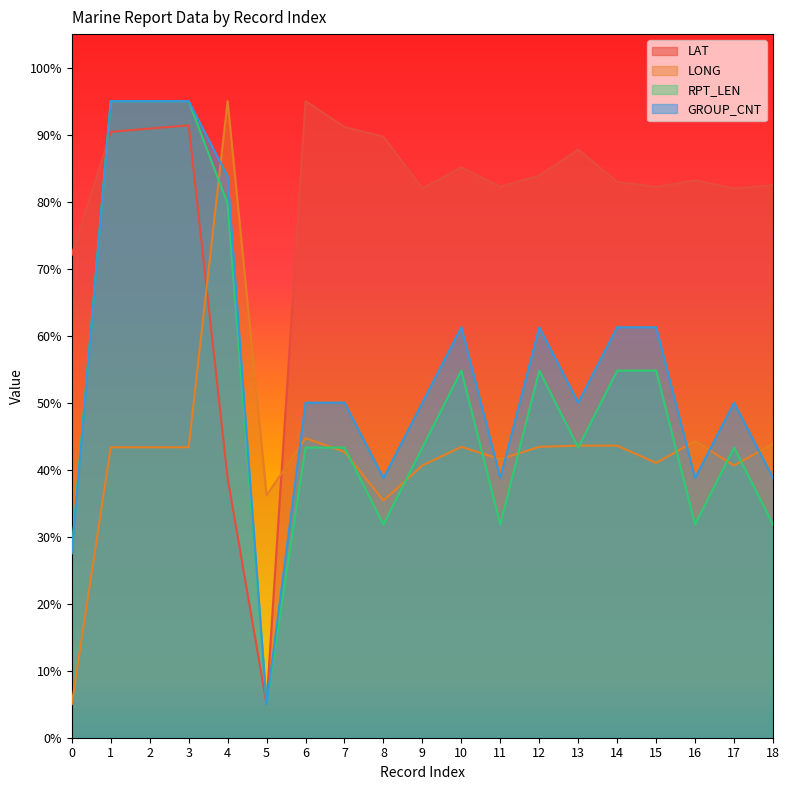

What is the difference between the GROUP_CNT values at 3 and 18?

56.2